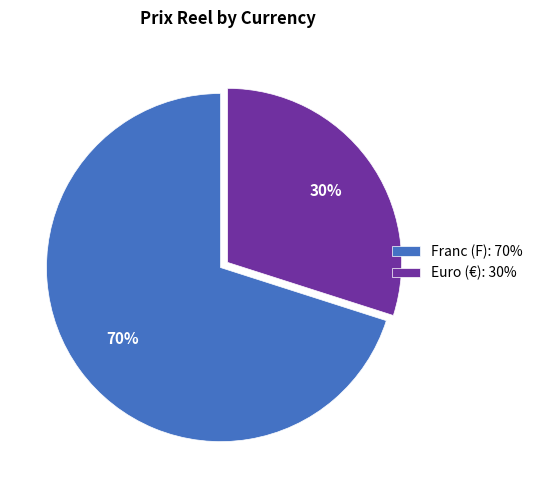

Is there a majority slice in this chart?

Yes